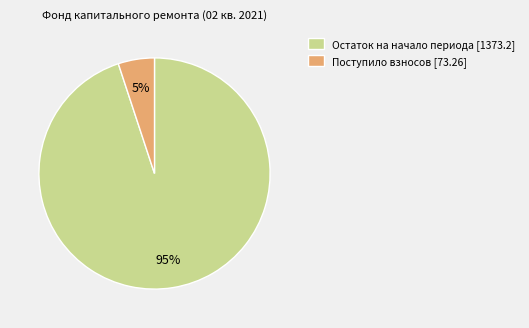

How many segments does this pie chart have?

2